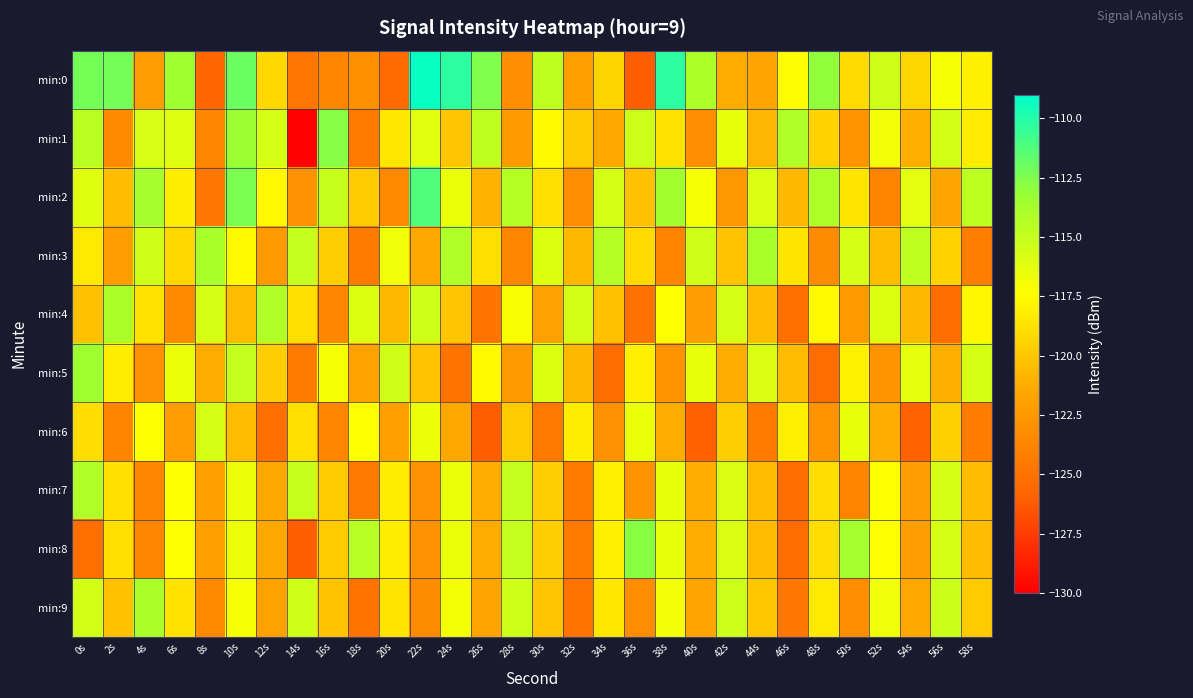

What is the minimum value shown in the chart?

-129.9